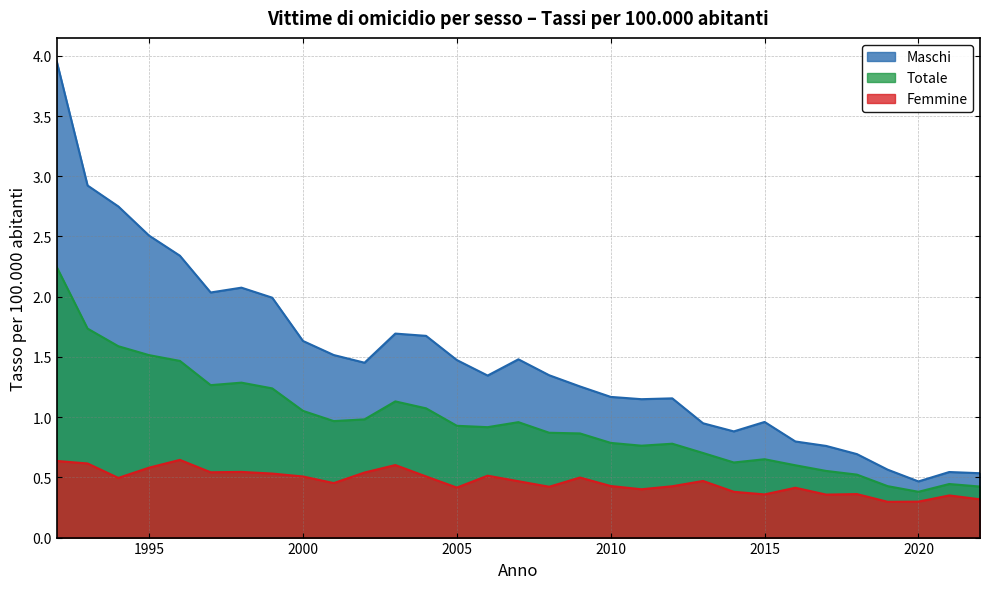

Between 1993 and 2005, which is larger?

1993